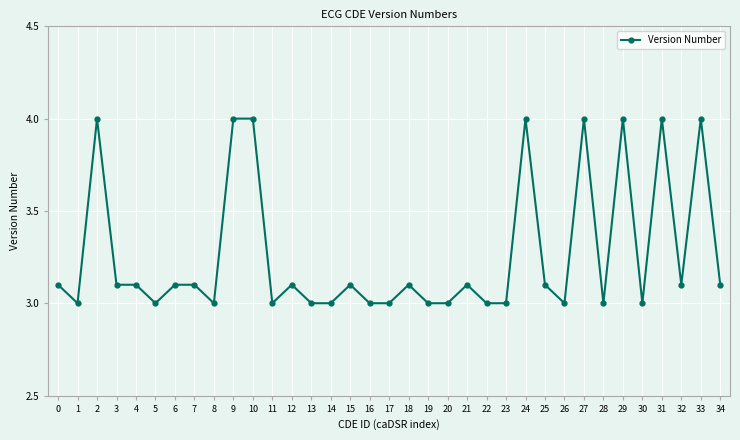

What is the minimum value shown in the chart?

3.0